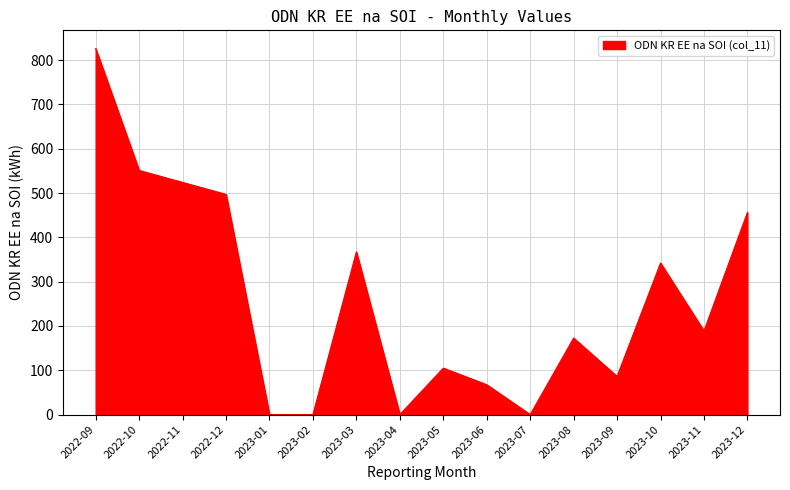

At which category does the data reach its first local peak?

2023-03